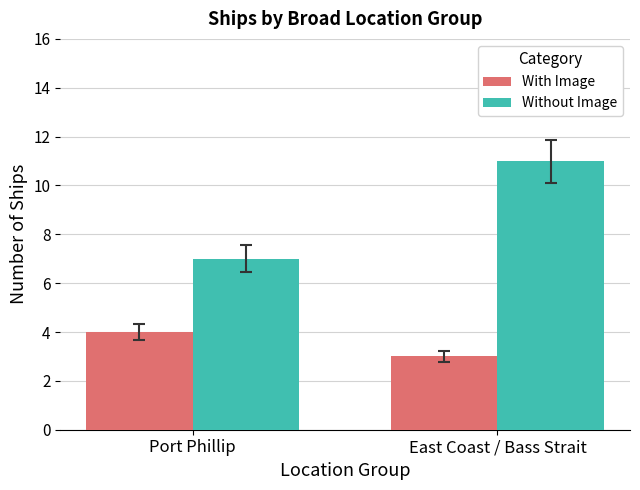

Reading right to left, extract all data points from this chart.

With Image: 3	4
Without Image: 11	7